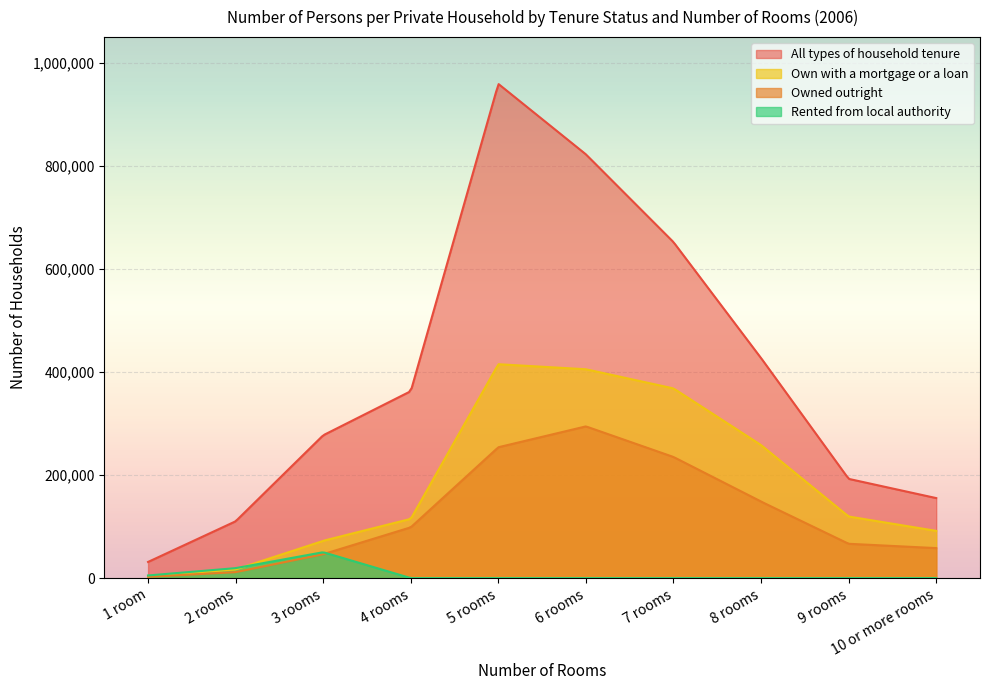

Reading left to right, extract all data points from this chart.

Owned outright: 2520	11533	46362	98571	253957	294452	235053	148459	66599	58219
Own with a mortgage or a loan: 3647	16759	72417	114993	415120	405345	368148	258155	119536	91646
Rented from local authority: 5105	19325	50258	0	0	0	0	0	0	0
All types of household tenure: 31363	110267	277220	362813	959191	822403	652075	427025	192599	155294